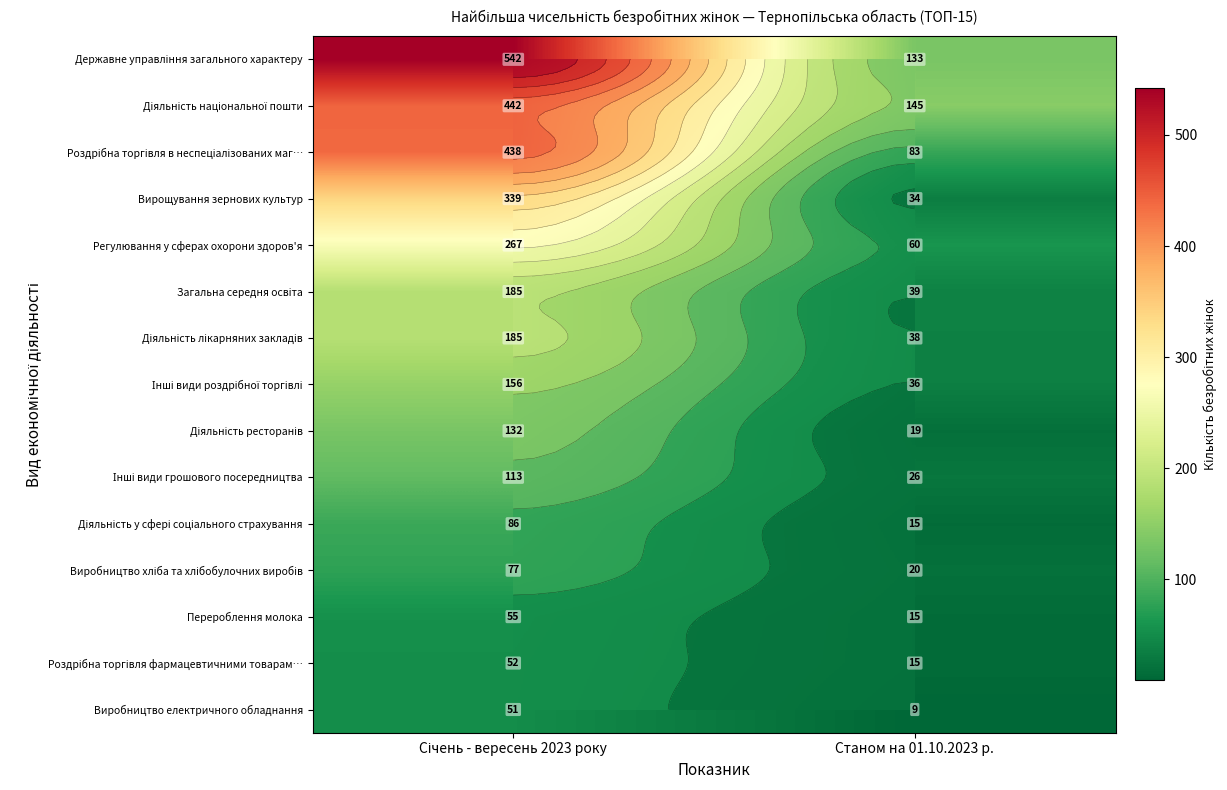

What is the total value across all series at Січень - вересень 2023 року?

3120